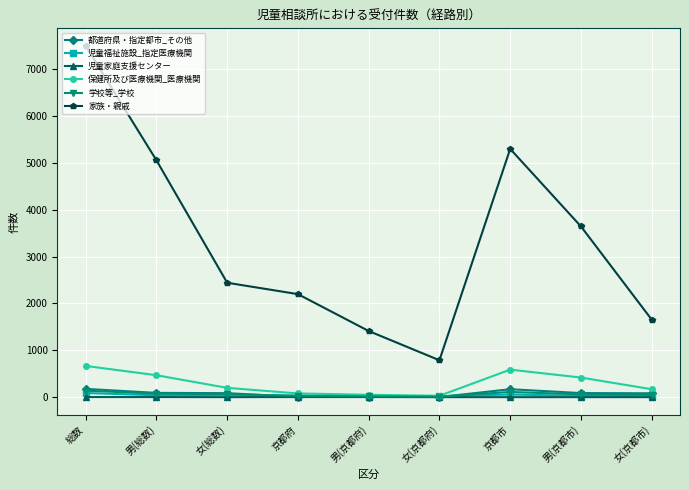

How many distinct data groups are displayed?

6